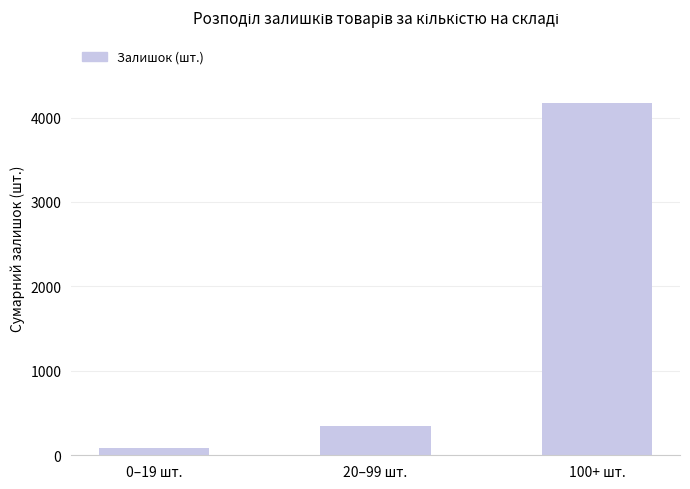

Reading left to right, transcribe all the data shown in this chart.

0–19 шт.=84	20–99 шт.=341	100+ шт.=4173